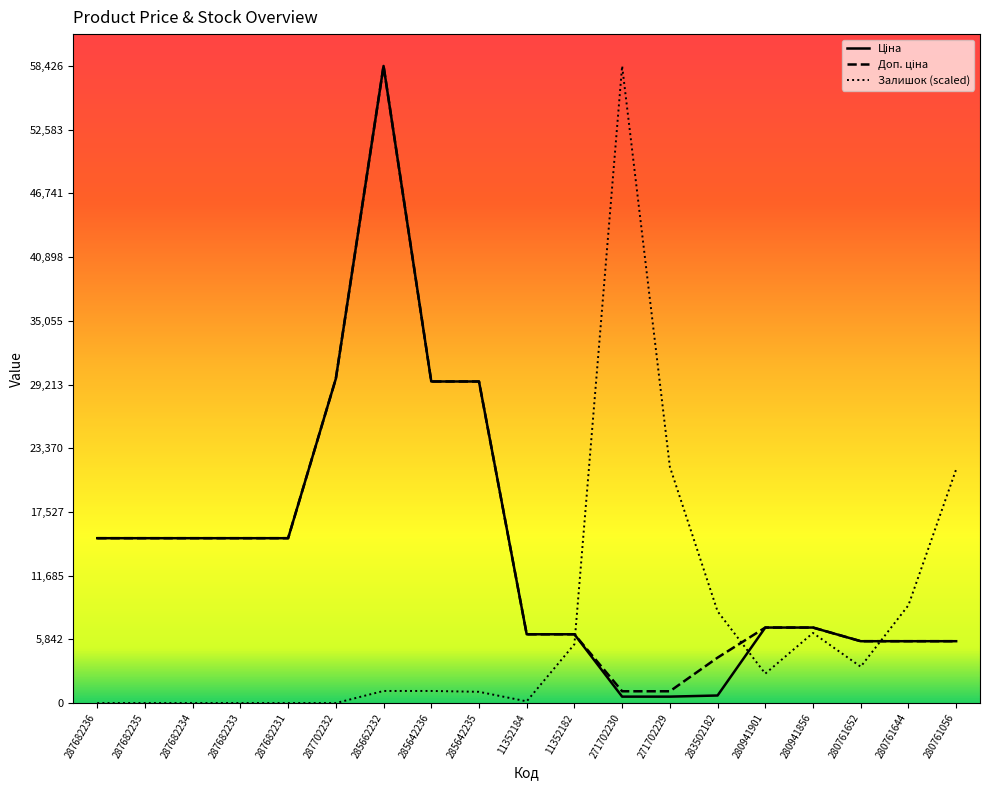

Where do Залишок and Ціна first cross each other?

11352182 and 271702230